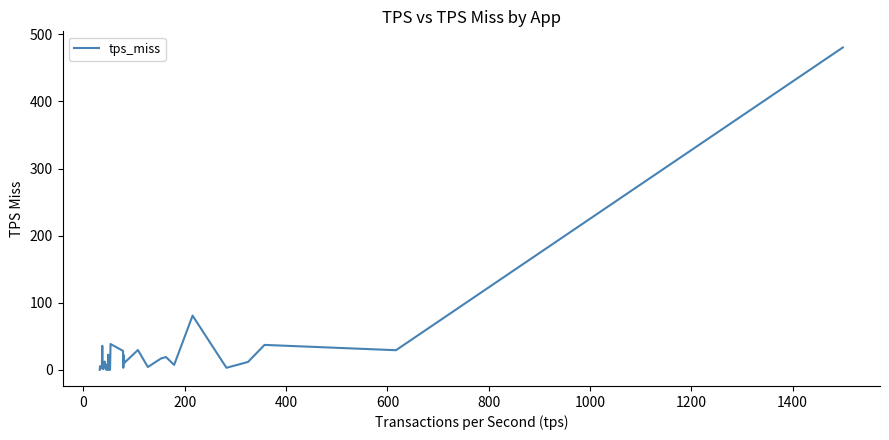

What is the difference between the maximum and minimum values?

480.4